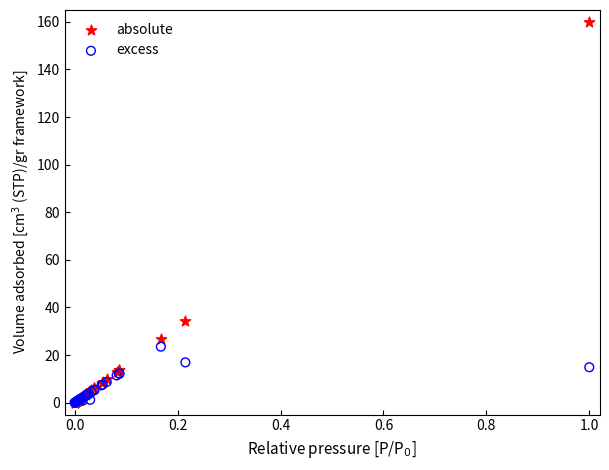

Which series has the widest spread of Y values?

absolute